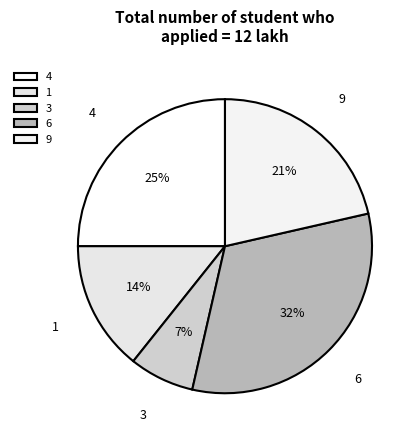

Which slice is the largest?

6